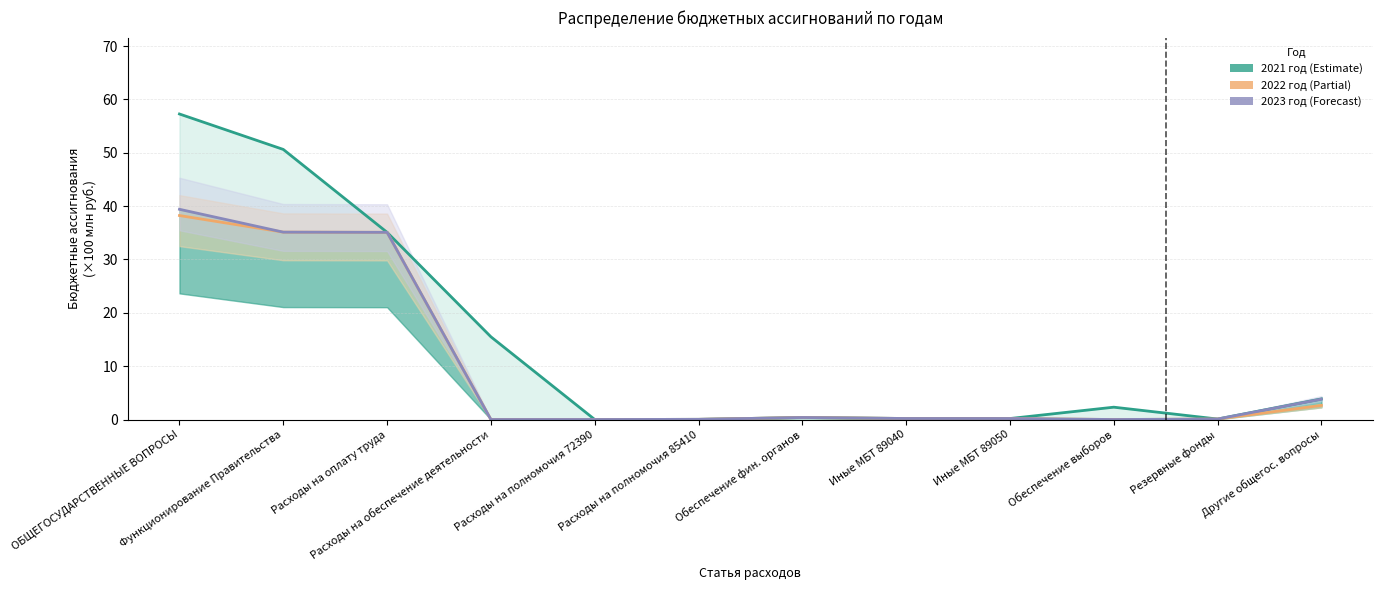

Count the number of data series in this chart.

3